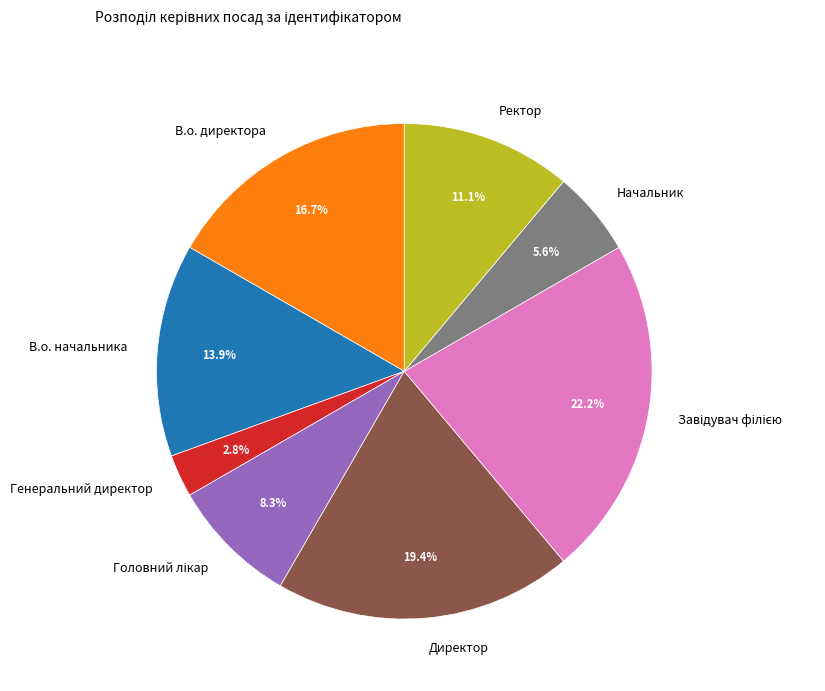

What is the smallest slice in the pie chart?

Генеральний директор